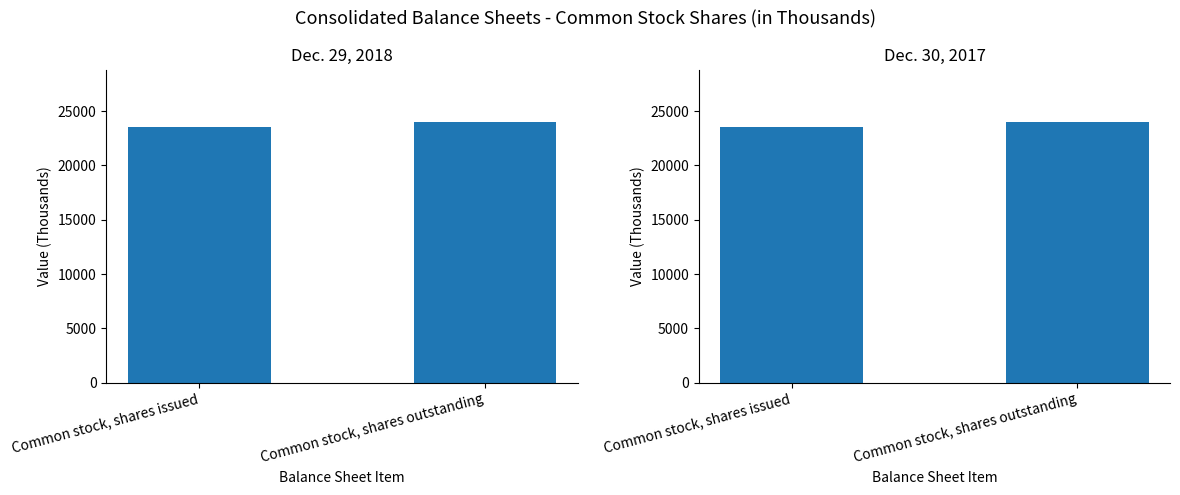

Reading right to left, transcribe all the data shown in this chart.

Dec. 29, 2018: Common stock, shares outstanding=24024	Common stock, shares issued=23567
Dec. 30, 2017: Common stock, shares outstanding=24024	Common stock, shares issued=23567